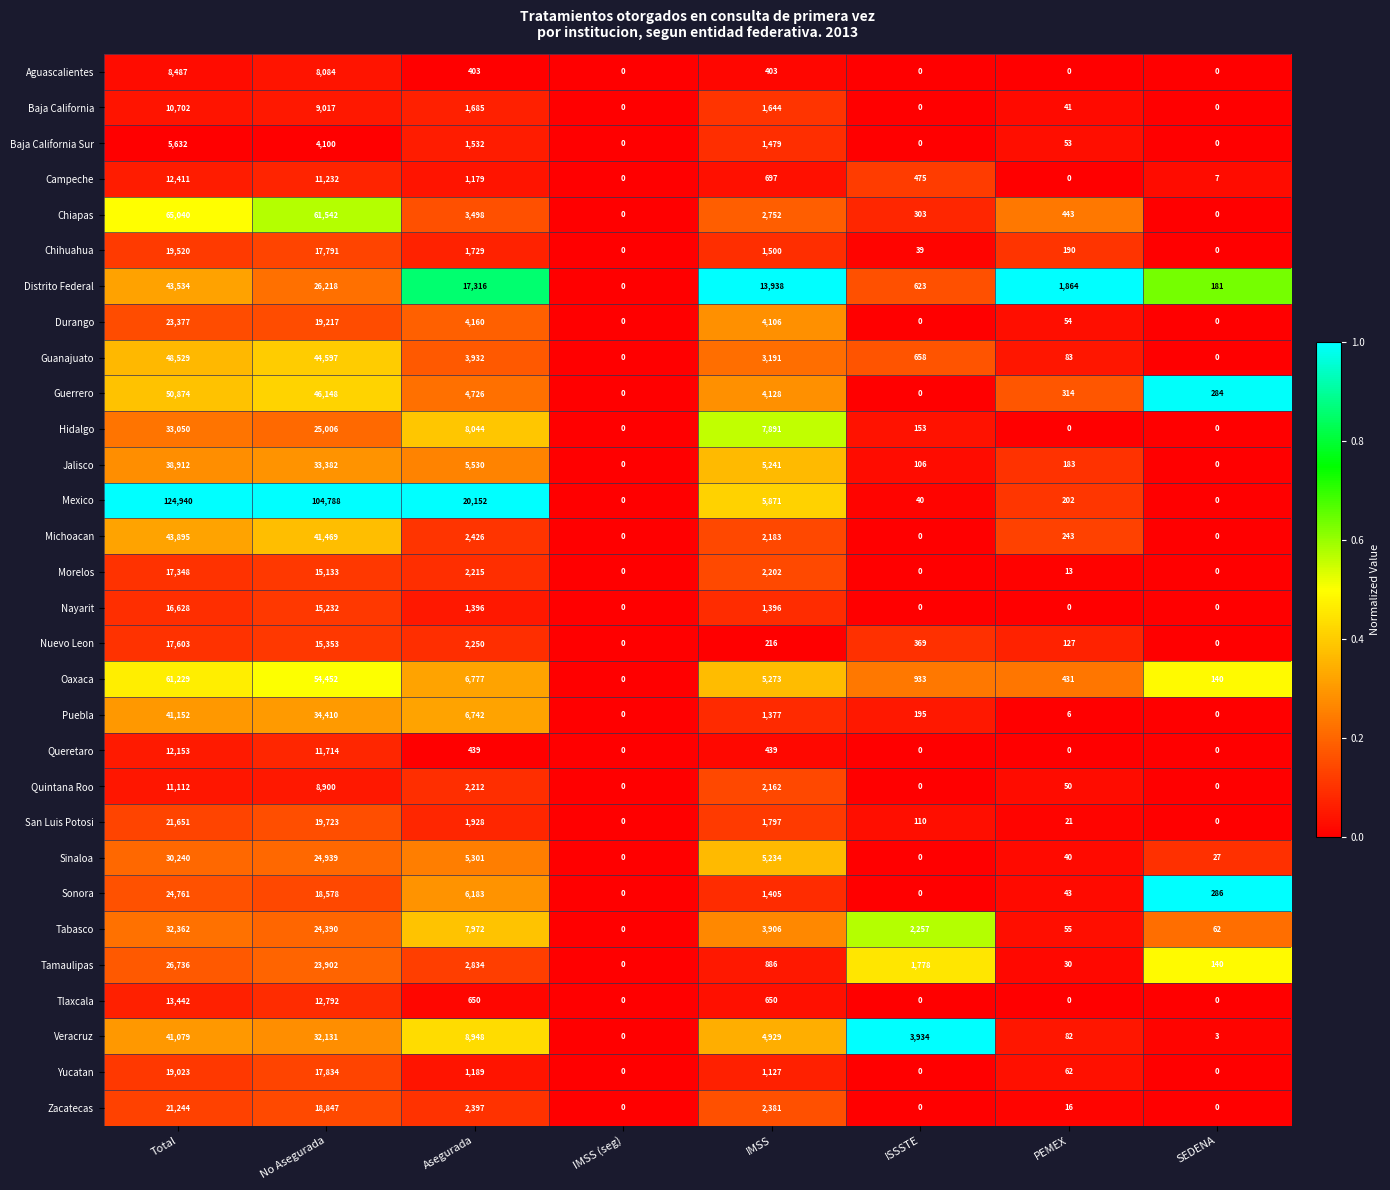

At which label does Guerrero reach its peak?

Total